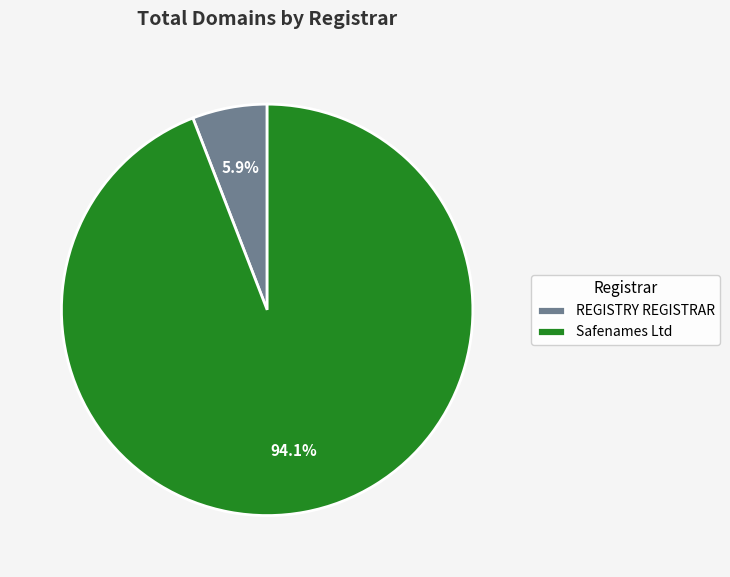

Is it true that Safenames Ltd is 83% of the pie?

False